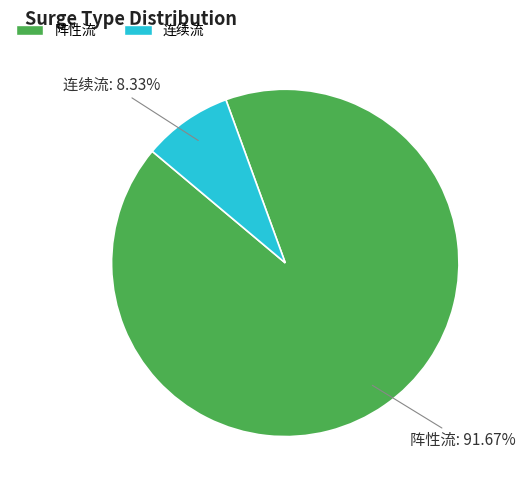

Is it true that 连续流 is 8% of the pie?

True